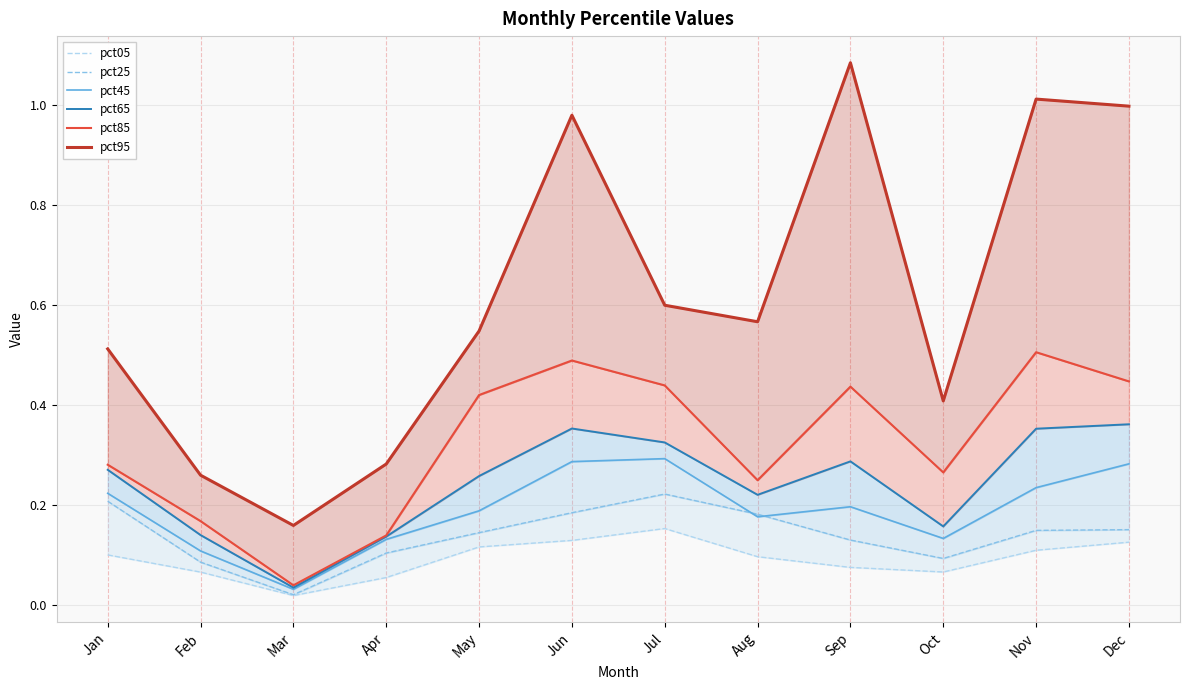

At how many categories does at least one series exceed 0?

12